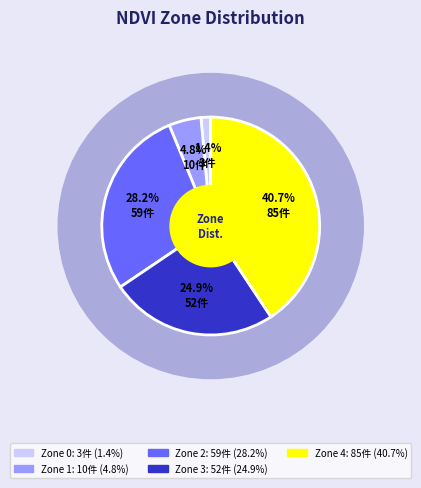

What is the total percentage of Zone 2 and Zone 3?

53.1%